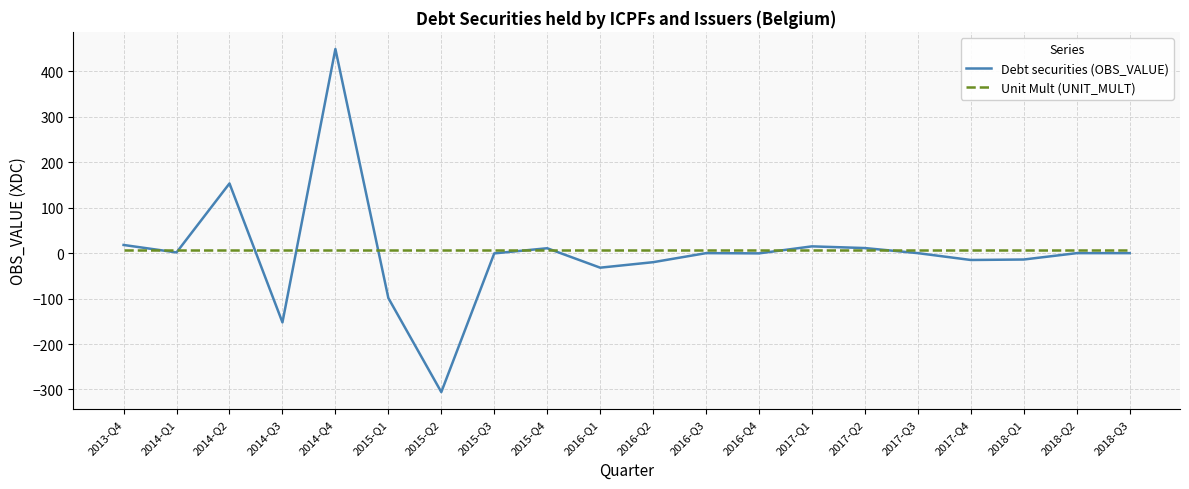

At which category is the sum across all series the highest?

2014-Q4